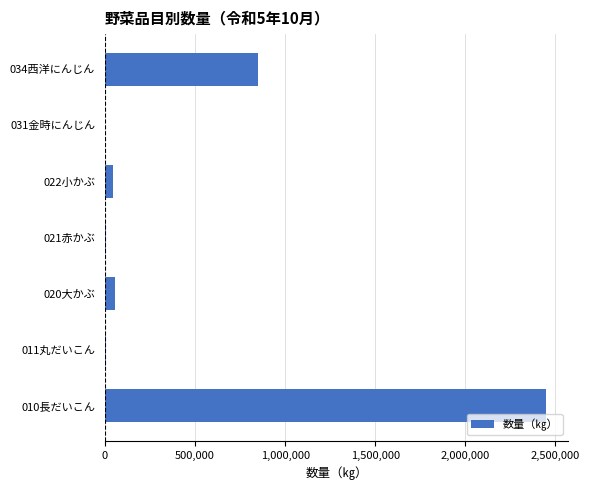

Which label corresponds to the largest value in the chart?

010長だいこん